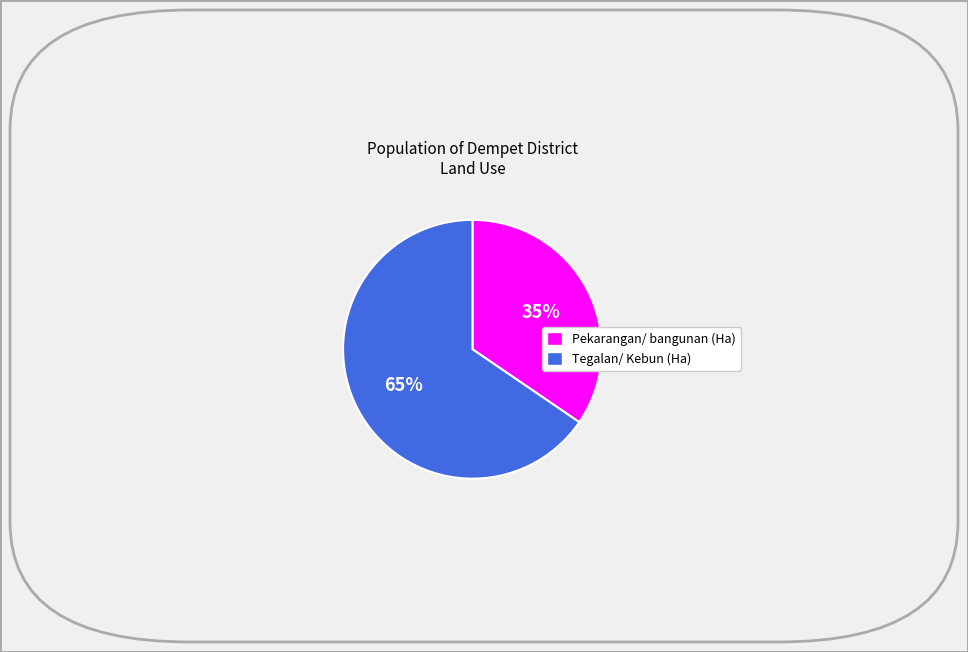

To the nearest percent, what is the average slice percentage?

50%